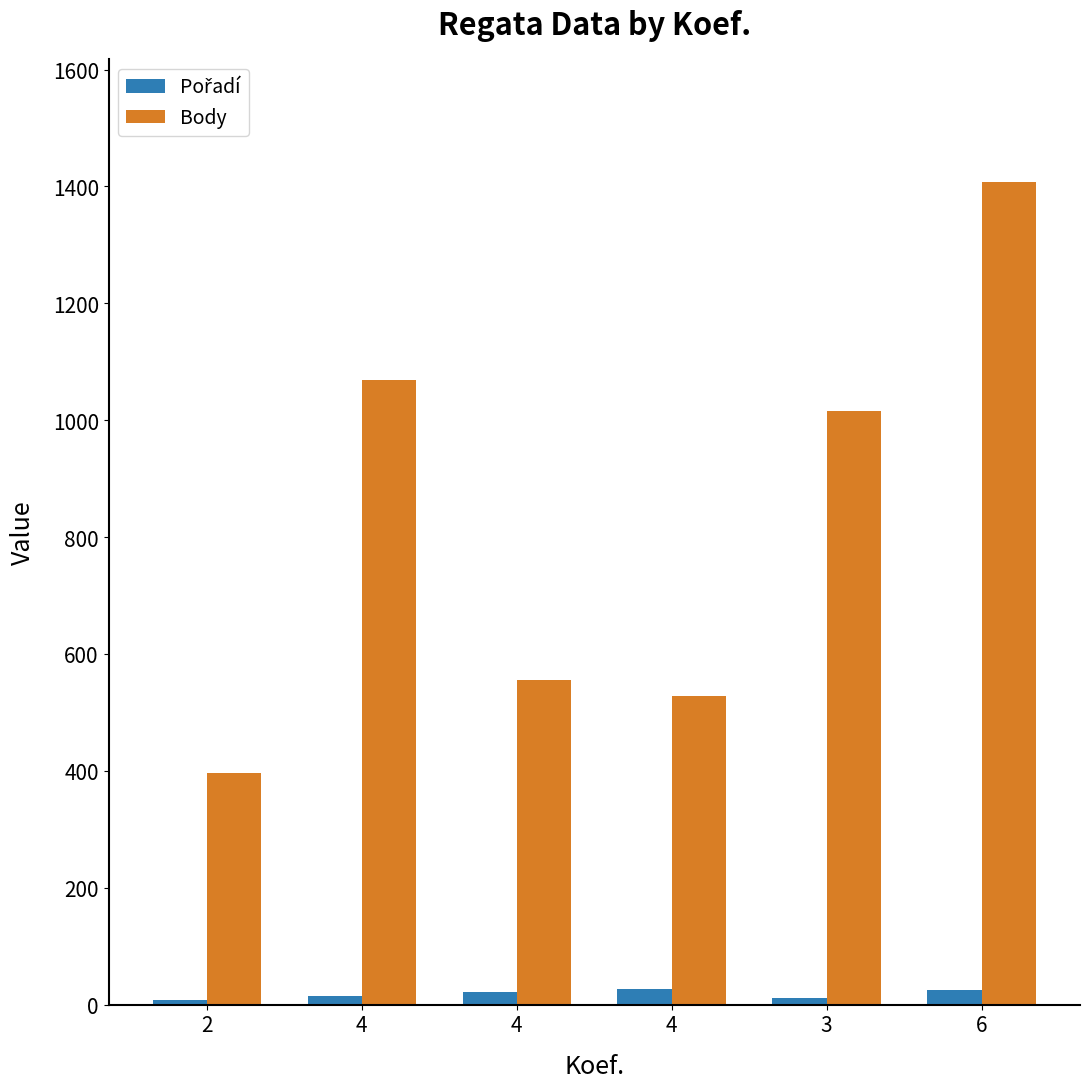

Is the value of Body at 4 greater than the value of Pořadí at 4?

Yes